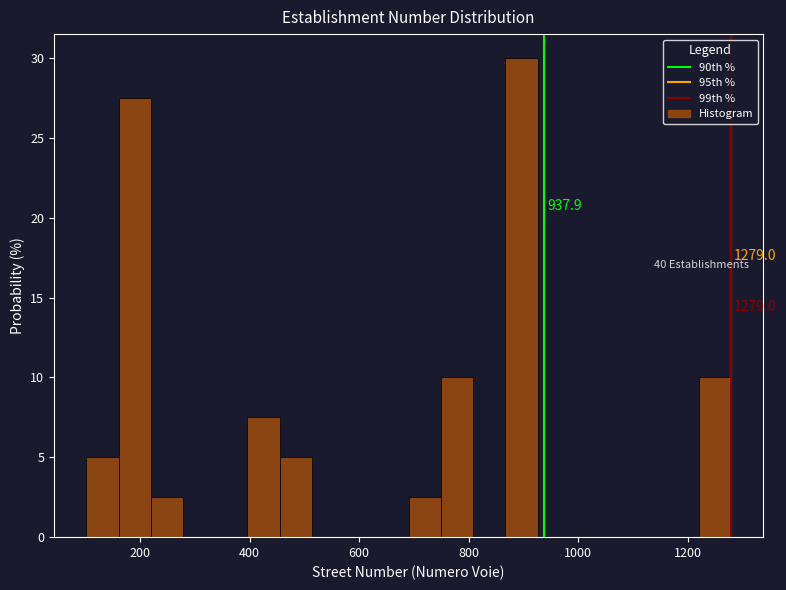

Around what value on the x-axis is the tallest bar? Give the approximate position of its centre, as read against the axis.

900